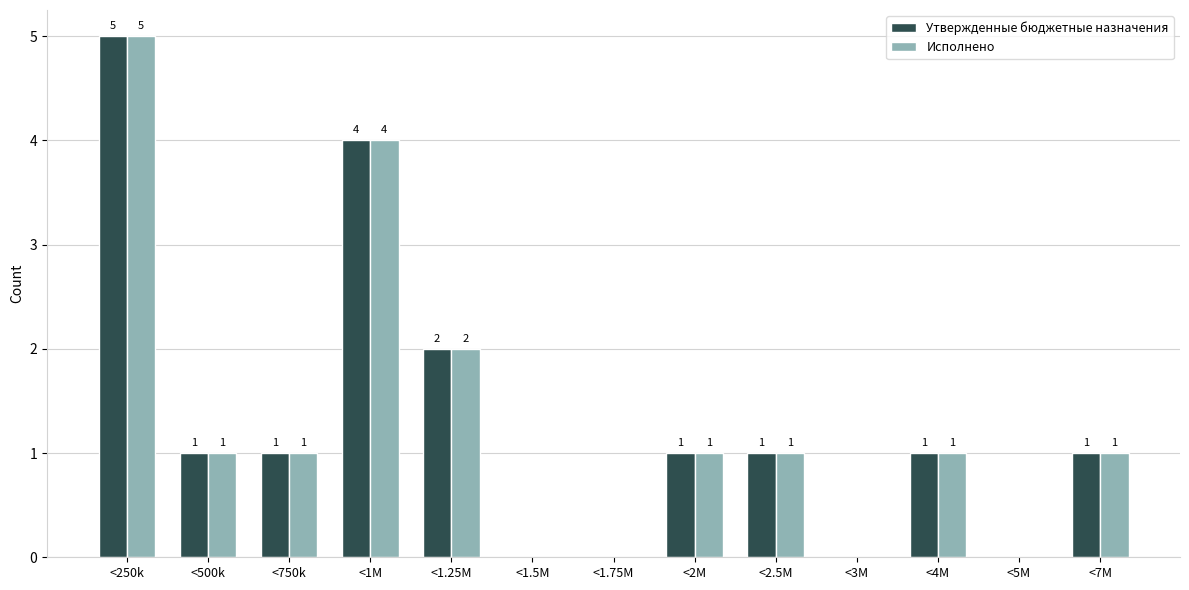

Reading left to right, extract all data points from this chart.

Утвержденные бюджетные назначения: <250k=5	<500k=1	<750k=1	<1M=4	<1.25M=2	<1.5M=0	<1.75M=0	<2M=1	<2.5M=1	<3M=0	<4M=1	<5M=0	<7M=1
Исполнено: <250k=5	<500k=1	<750k=1	<1M=4	<1.25M=2	<1.5M=0	<1.75M=0	<2M=1	<2.5M=1	<3M=0	<4M=1	<5M=0	<7M=1